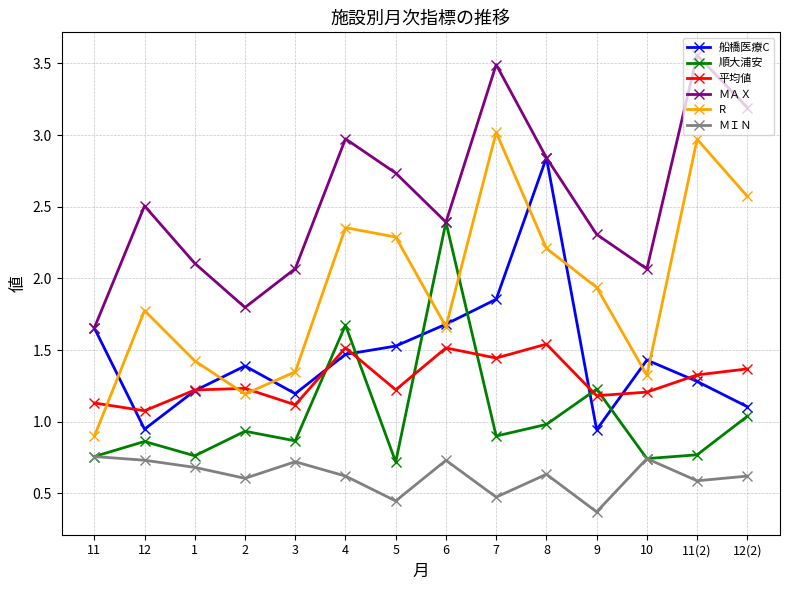

List the series in order of their peak value, highest first.

ＭＡＸ, R, 船橋医療C, 順大浦安, 平均値, ＭＩＮ